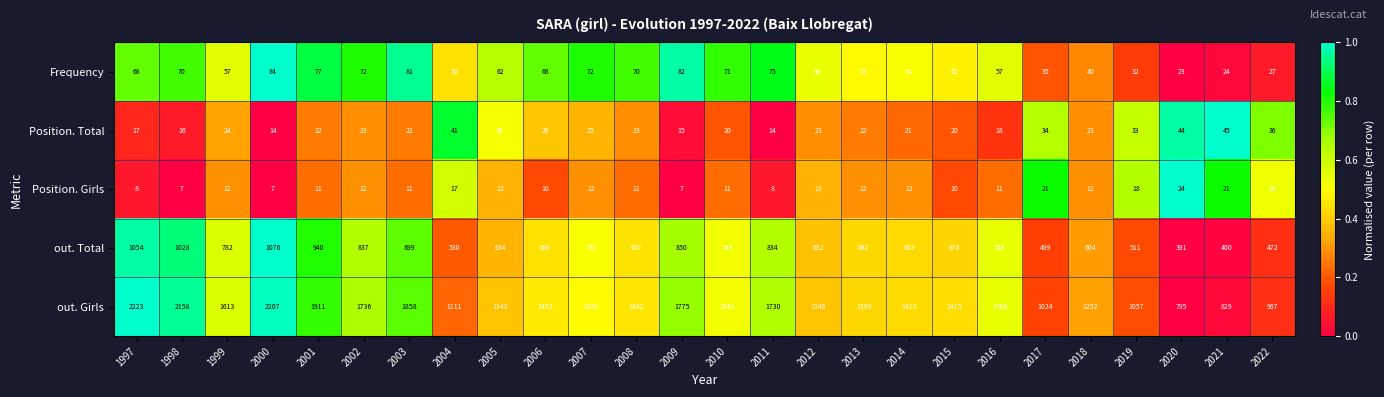

How many values in the Position. Total series are below 23?

12